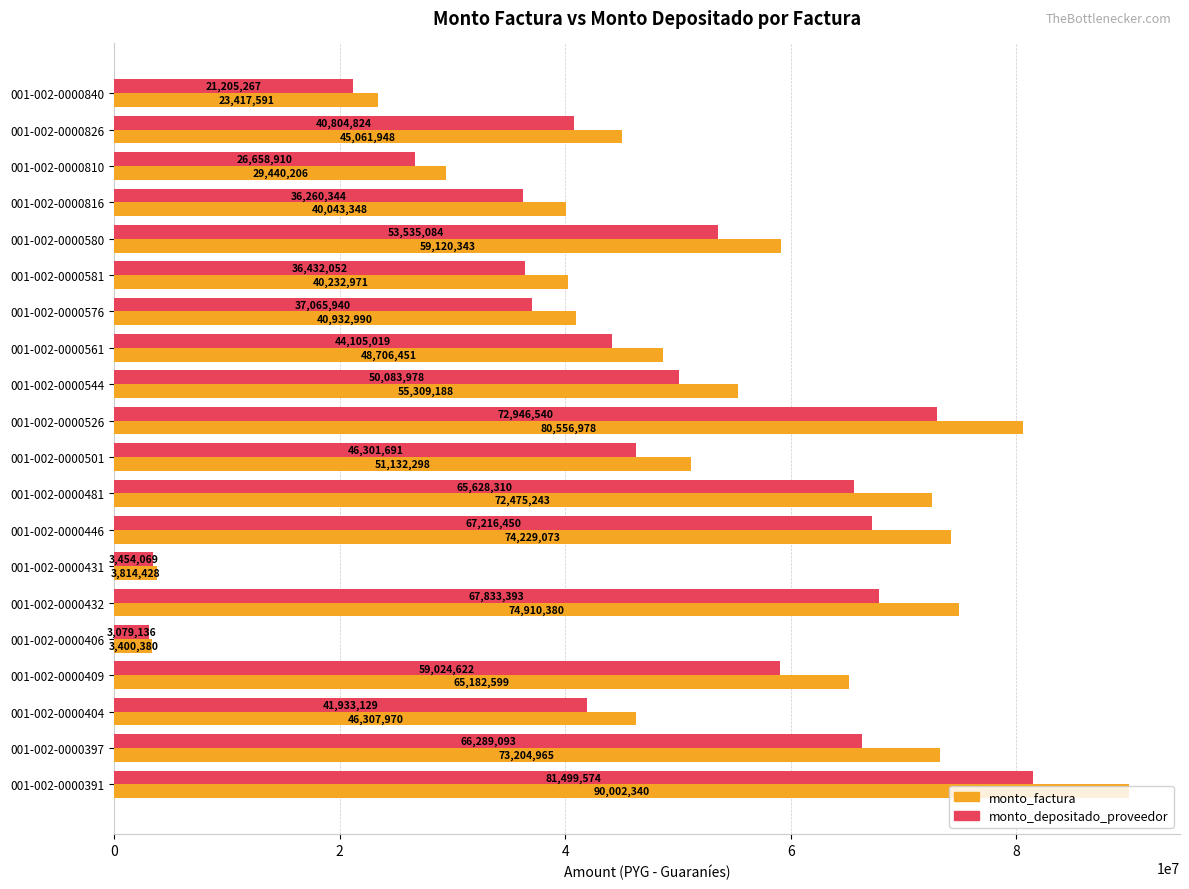

Where is monto_depositado_proveedor nearest to the value 42289355?

001-002-0000404